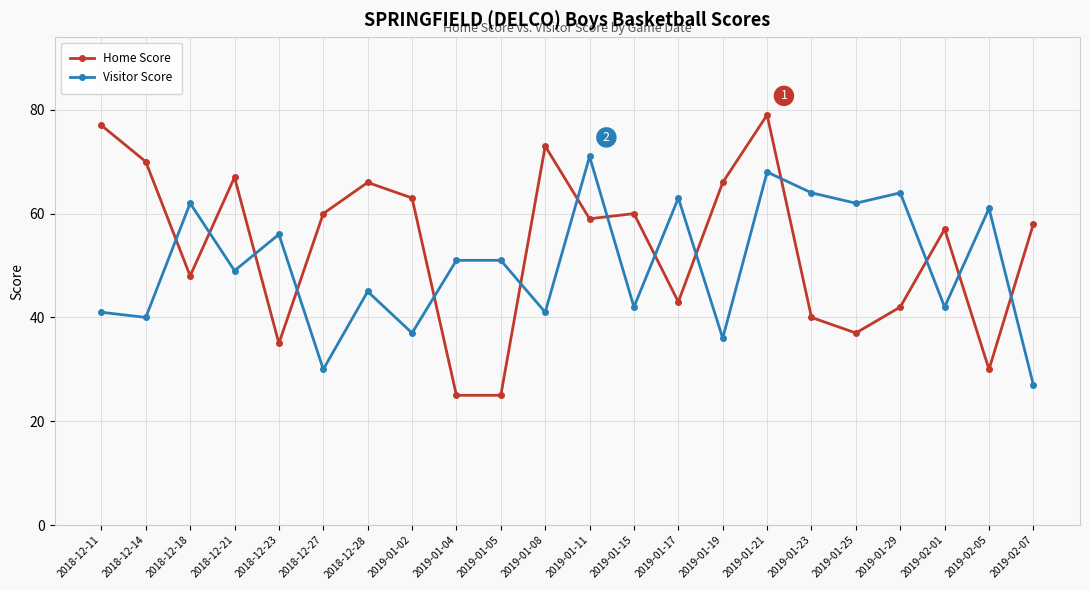

How many times do Home Score and Visitor Score cross each other?

14